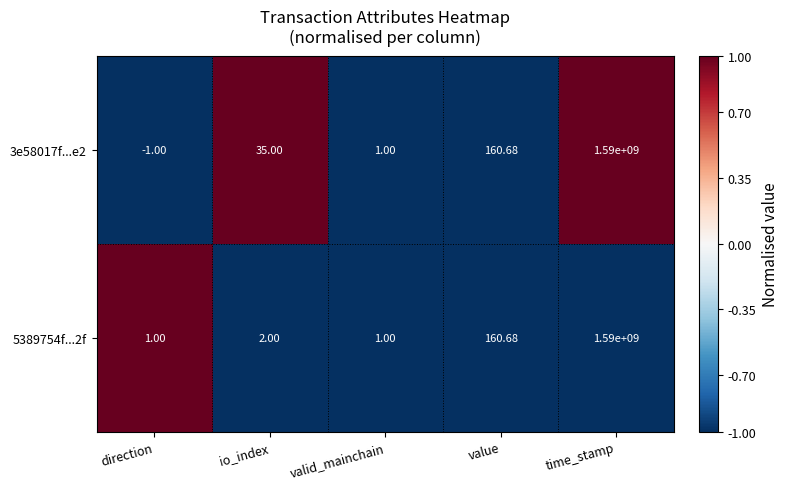

At which label is 5389754f...2f closest to 795000000?

value